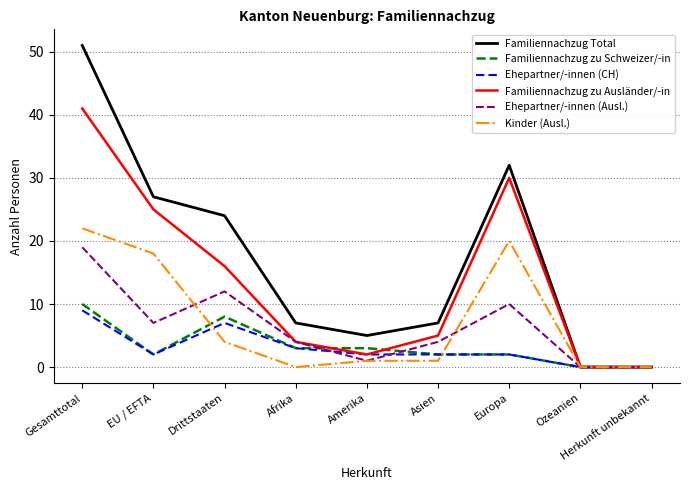

Reading right to left, list all the values displayed in this chart.

Familiennachzug Total: 0	0	32	7	5	7	24	27	51
Familiennachzug zu Schweizer/-in: 0	0	2	2	3	3	8	2	10
Ehepartner/-innen (CH): 0	0	2	2	2	3	7	2	9
Familiennachzug zu Ausländer/-in: 0	0	30	5	2	4	16	25	41
Ehepartner/-innen (Ausl.): 0	0	10	4	1	4	12	7	19
Kinder (Ausl.): 0	0	20	1	1	0	4	18	22